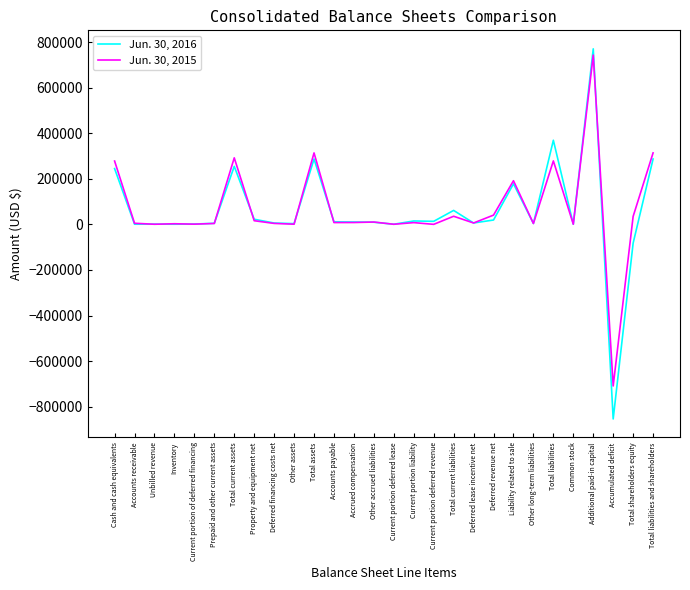

At Total assets, list the series in order from largest to smallest.

Jun. 30, 2015, Jun. 30, 2016